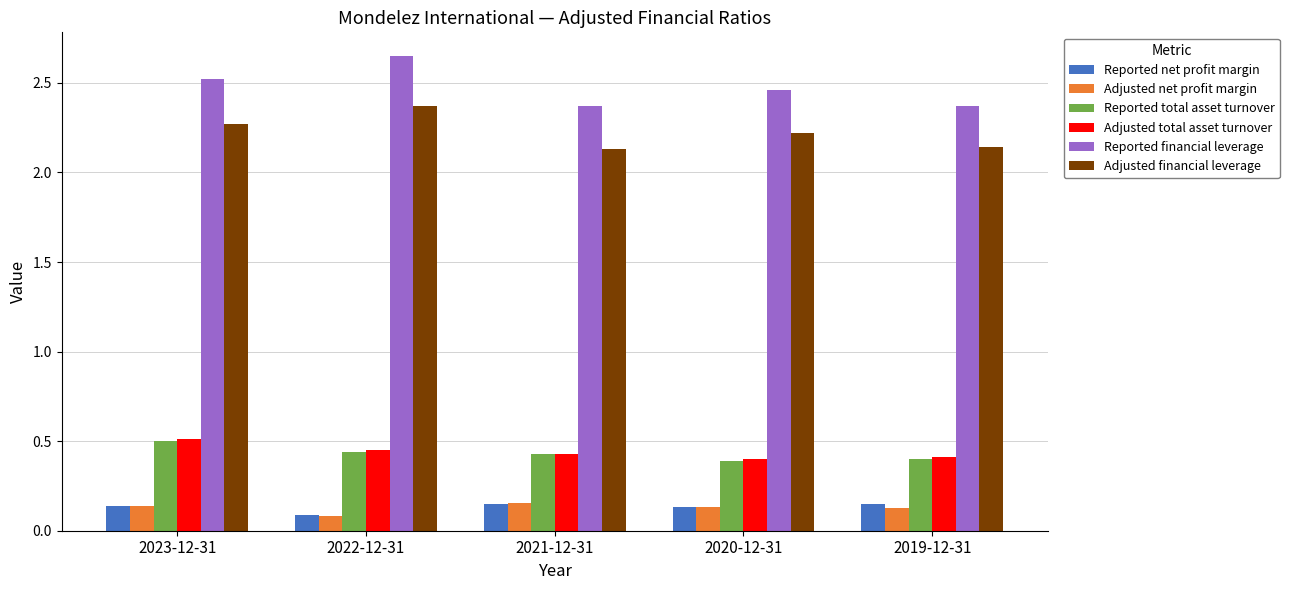

What is the value of the Adjusted financial leverage bar at the 4th from the left?

2.2